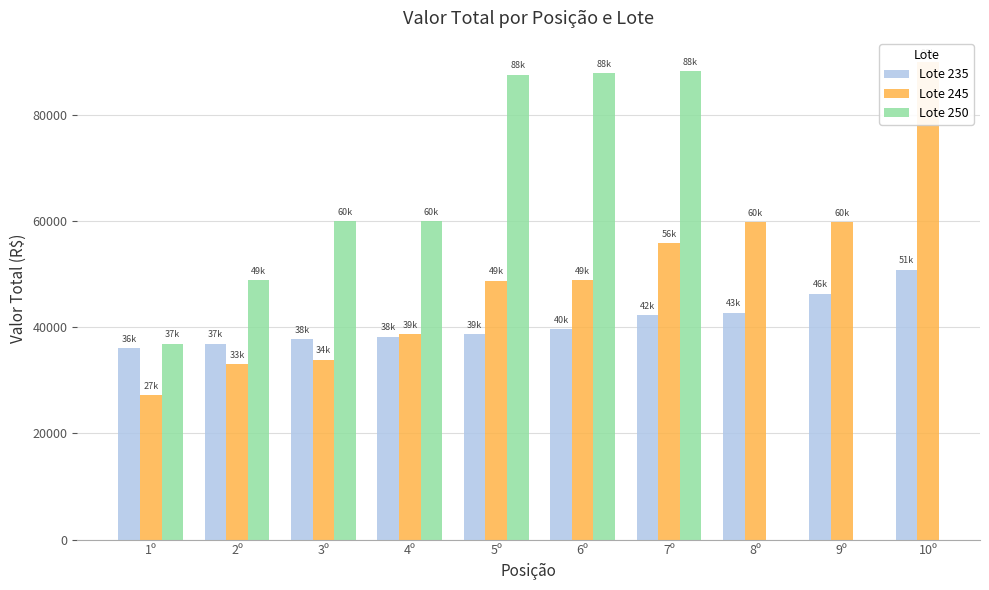

Between 7º and 9º, which is larger?

9º